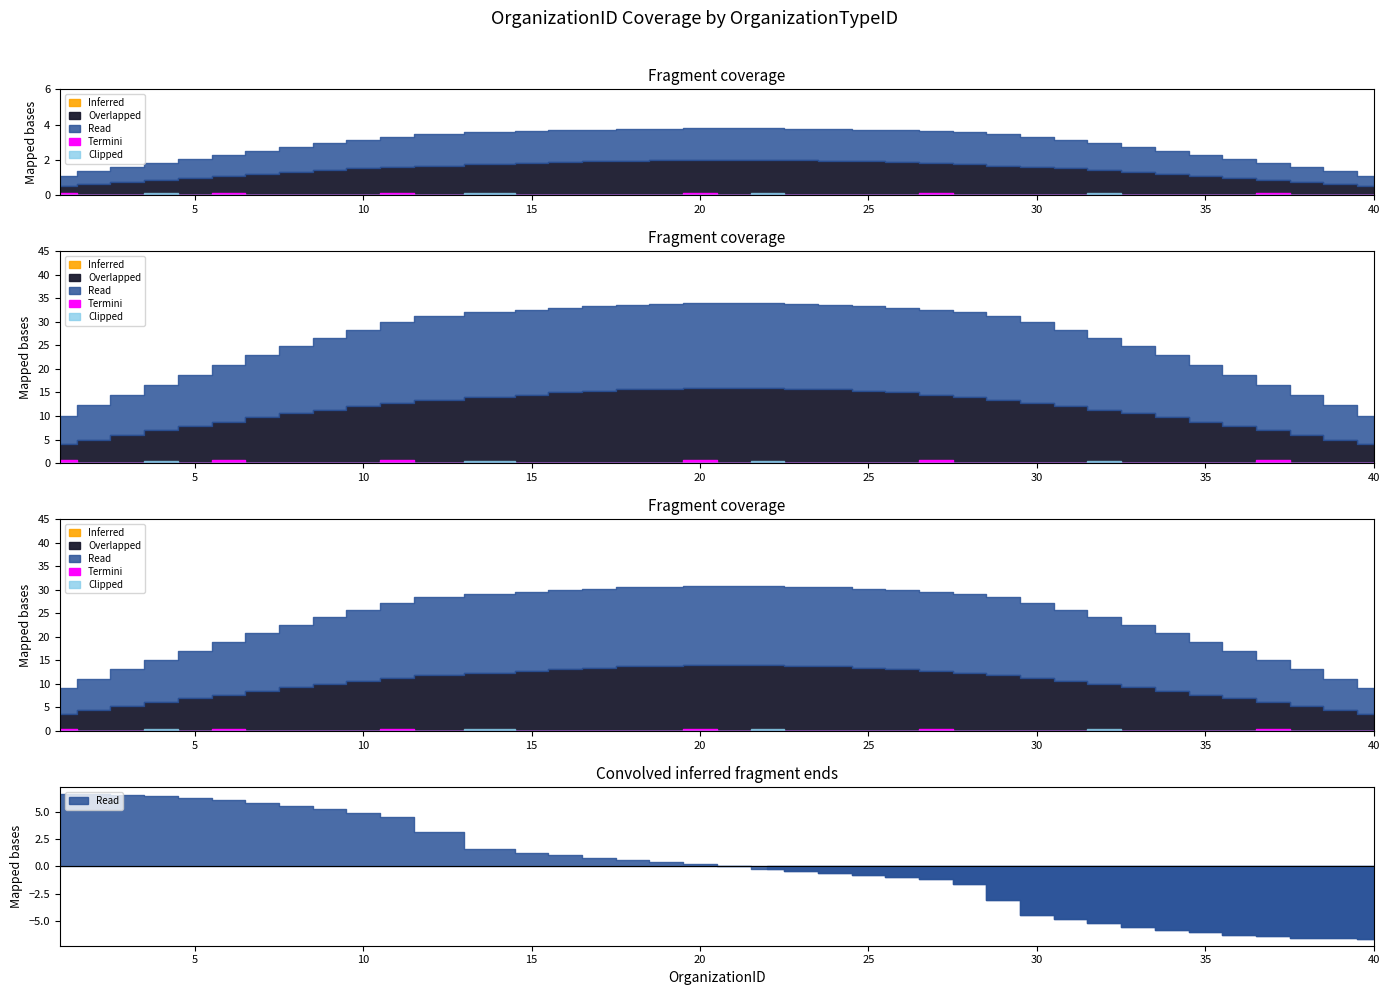

True or false: Termini has a value of 0 at 19.

True